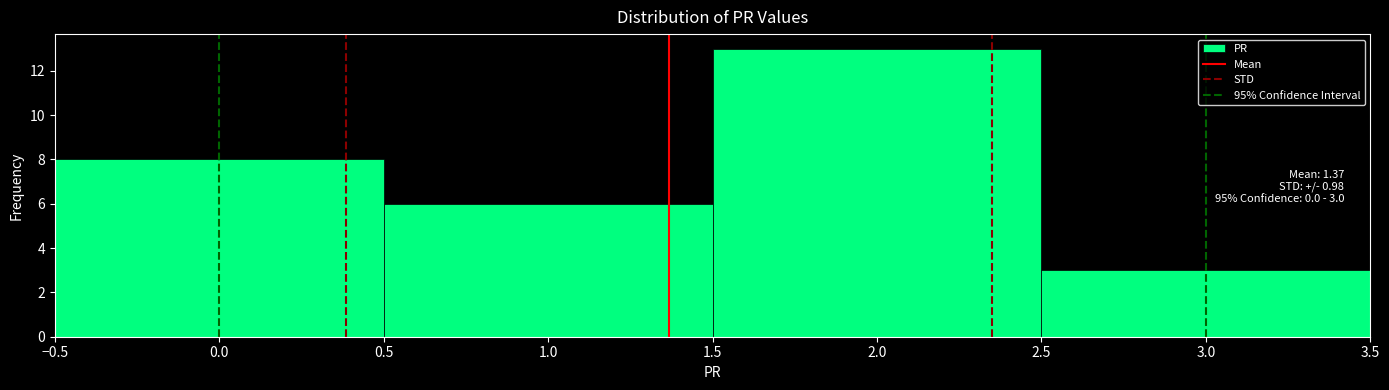

Over which range of the x-axis is the bar tallest?

1.5 to 2.5